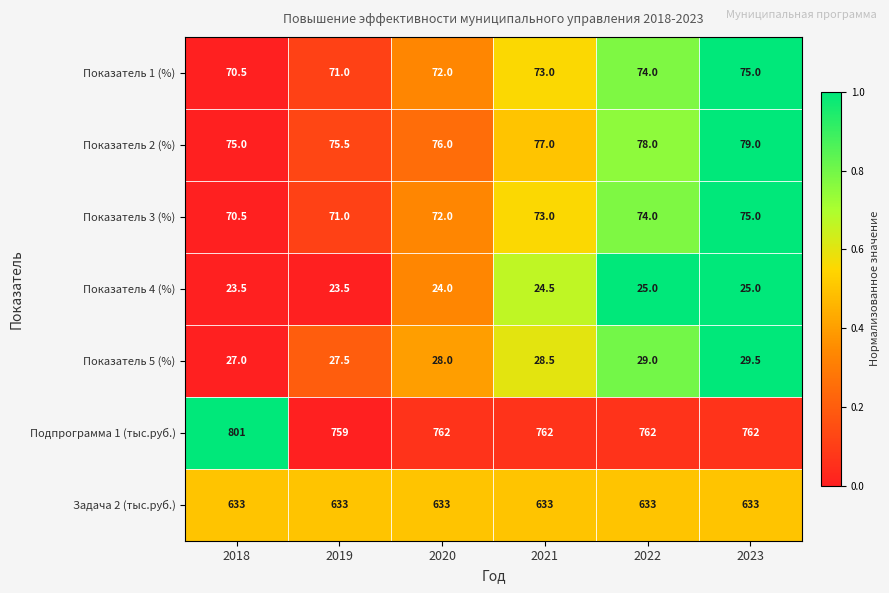

What is the approximate value of Показатель 5 (%) at 2022?

29.0